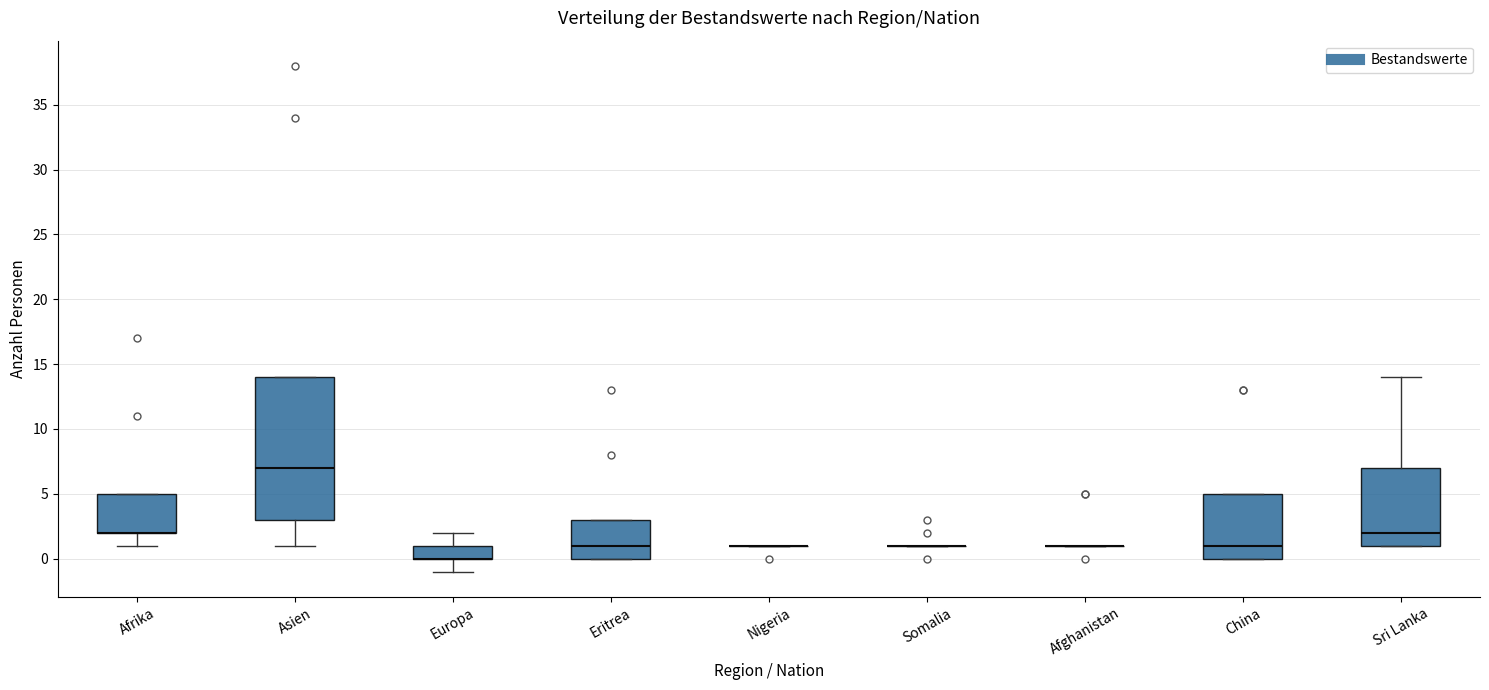

Reading left to right, transcribe this box plot: for each box, give where its median line is, the range the box spans, and where its two whiskers end, as read against the y-axis. The values are not printed on the chart, so give them approximately, as read against the axis.

Afrika: median 2 (drawn on the box's lower edge), box 2 to 5, whiskers 1 to 5
Asien: median 7, box 3 to 14, whiskers 1 to 14
Europa: median 0 (drawn on the box's lower edge), box 0 to 1, whiskers -1 to 2
Eritrea: median 1, box 0 to 3, whiskers 0 to 3
Nigeria: box collapsed to a line at 1, whiskers 1 to 1
Somalia: box collapsed to a line at 1, whiskers 1 to 1
Afghanistan: box collapsed to a line at 1, whiskers 1 to 1
China: median 1, box 0 to 5, whiskers 0 to 5
Sri Lanka: median 2, box 1 to 7, whiskers 1 to 14